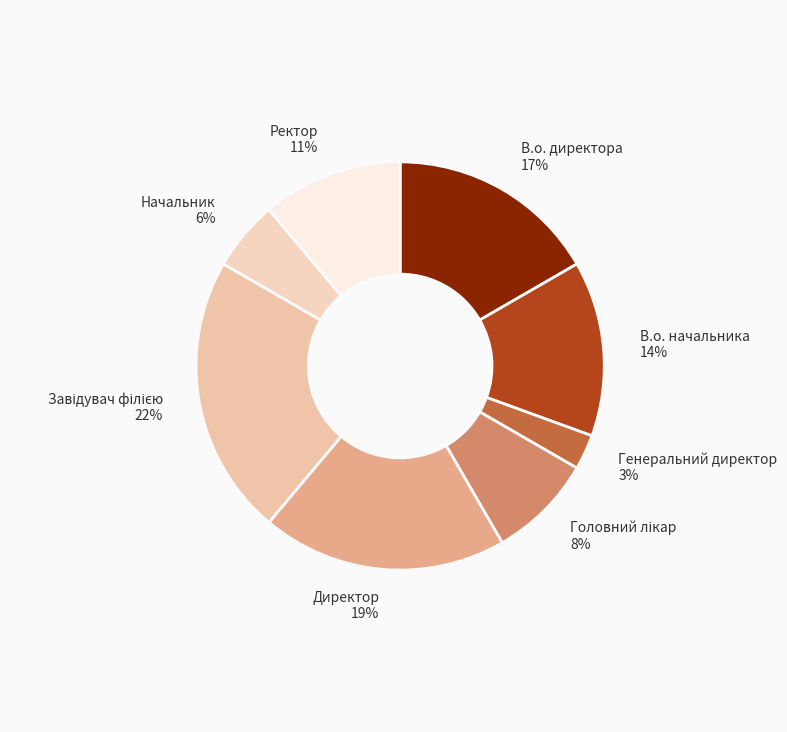

The В.о. начальника 14% slice represents 8% of the pie. True or false?

False